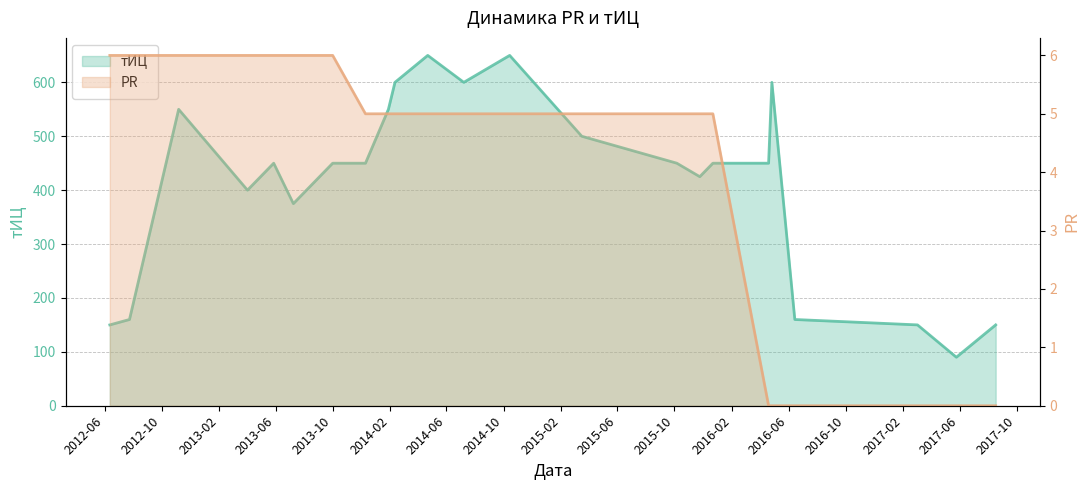

True or false: PR and тИЦ cross at least once.

False